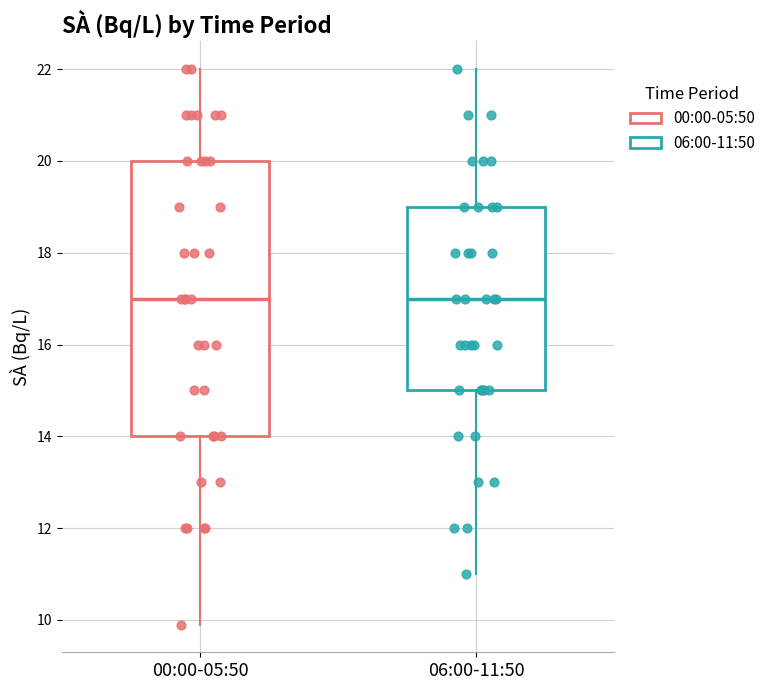

Reading left to right, transcribe this box plot: for each box, give where its median line is, the range the box spans, and where its two whiskers end, as read against the y-axis. The values are not printed on the chart, so give them approximately, as read against the axis.

00:00-05:50: median 17, box 14 to 20, whiskers 10 to 22
06:00-11:50: median 17, box 15 to 19, whiskers 11 to 22